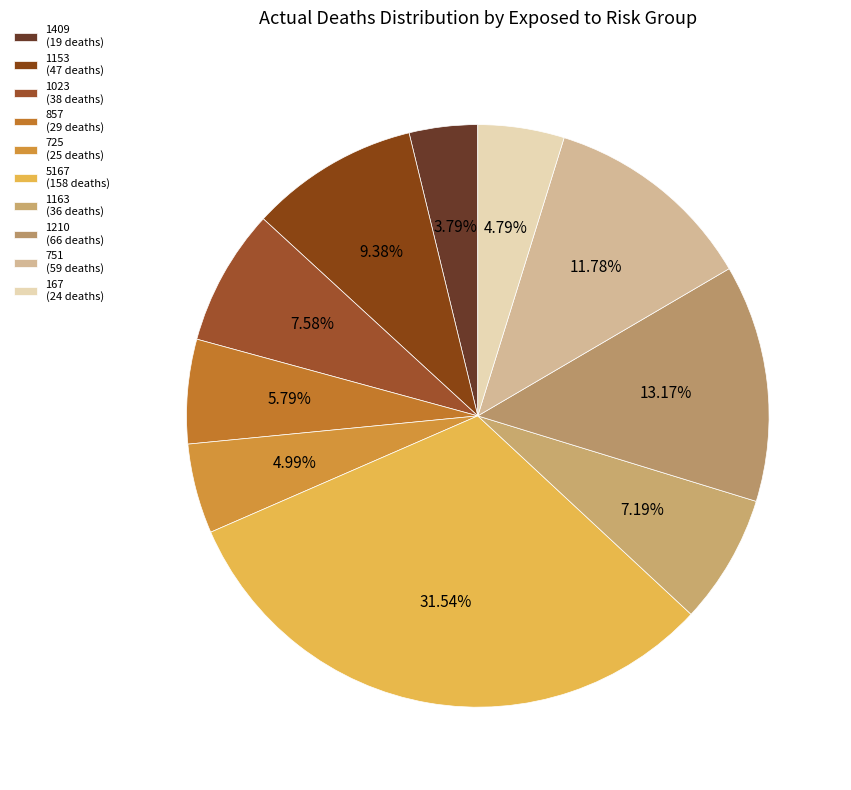

Count the number of slices in the pie.

10